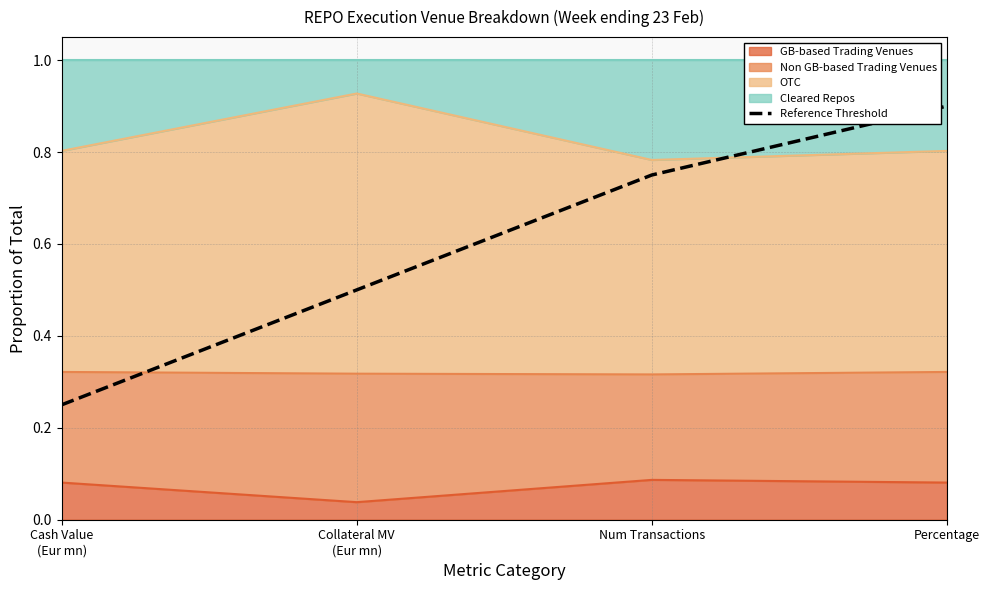

What is the sum of all values?

2.4